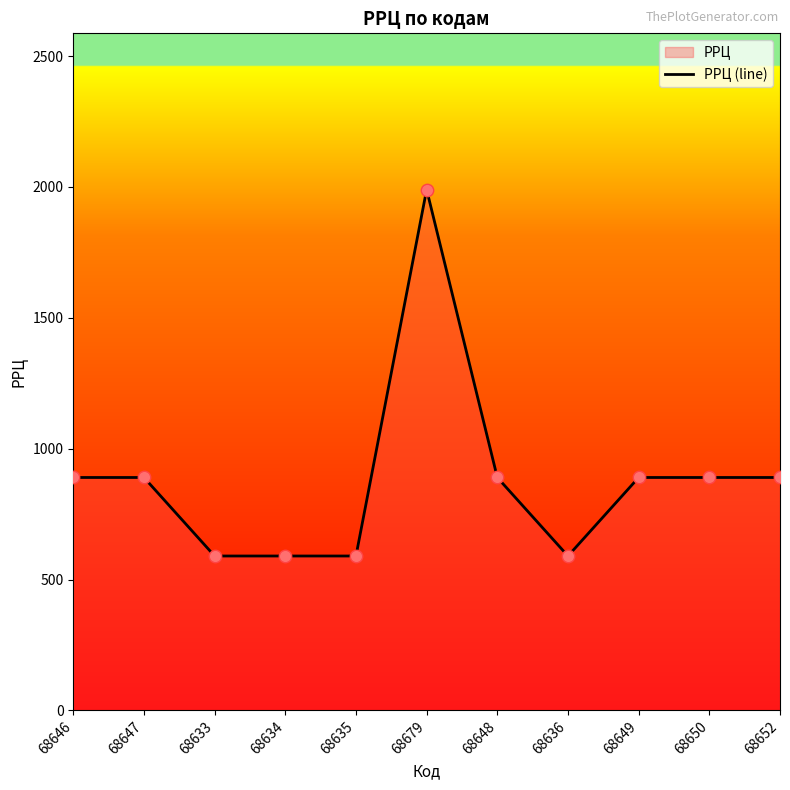

Which has a higher value, 68650 or 68635?

68650